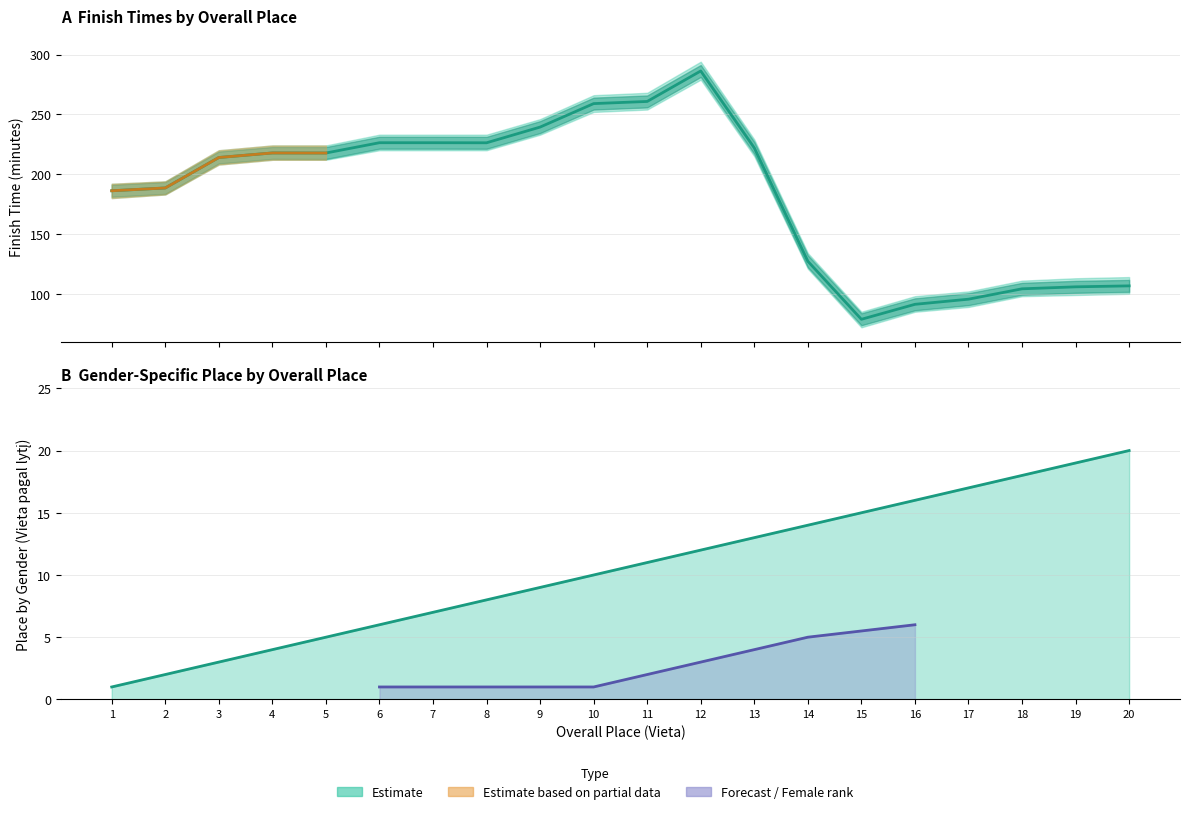

What is the value of the 15th point from the left?

78.7